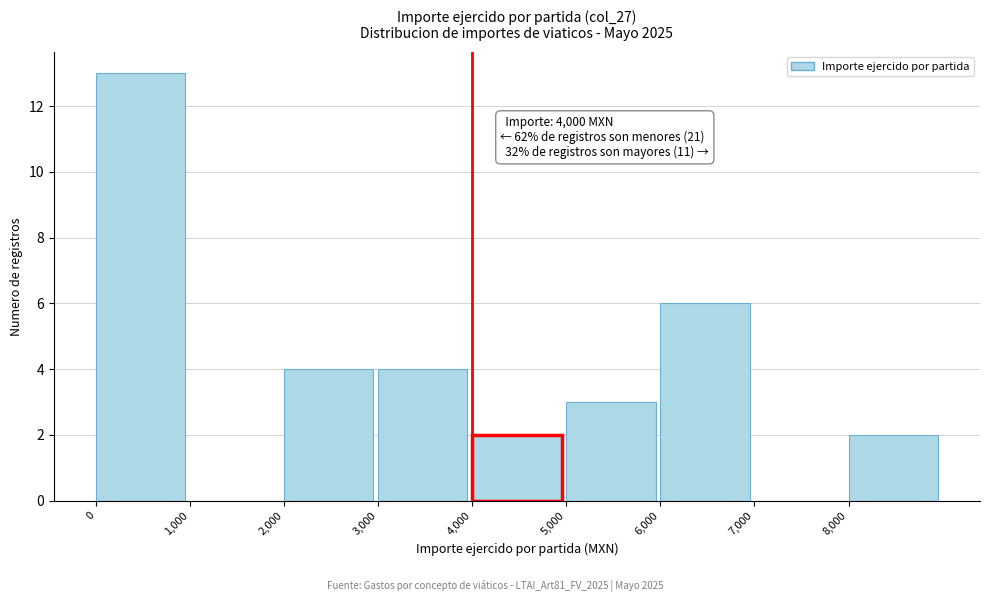

Which range on the x-axis has the tallest bar?

0 to 1000